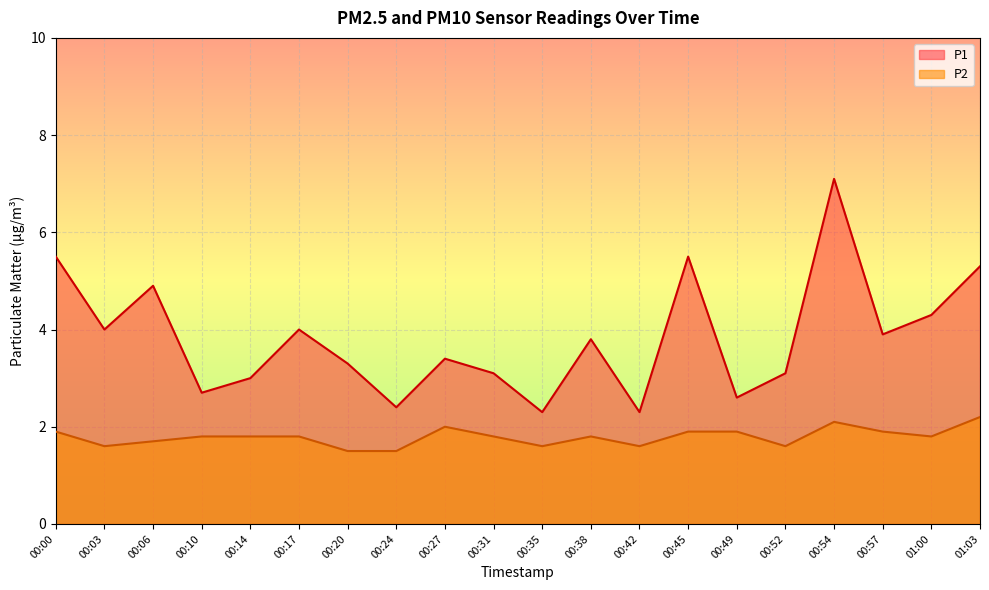

What is the difference between the P1 values at 01:00 and 00:00?

1.2